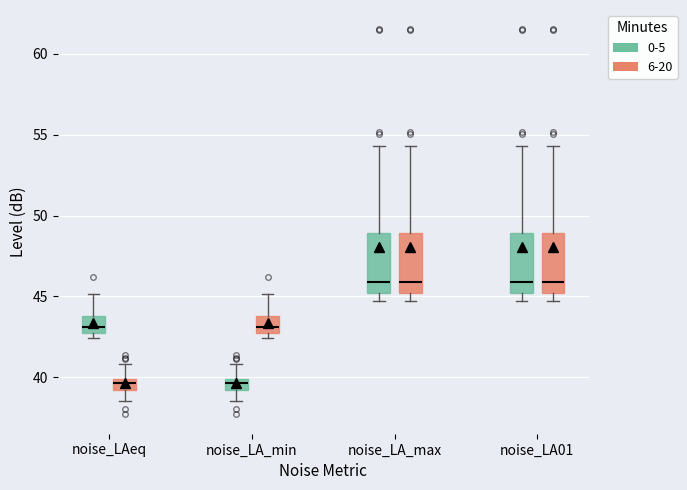

Where does the upper whisker of the box for noise_LAeq (0-5) end on the y-axis? The values are not printed on the chart, so give them approximately, as read against the axis.

45.0